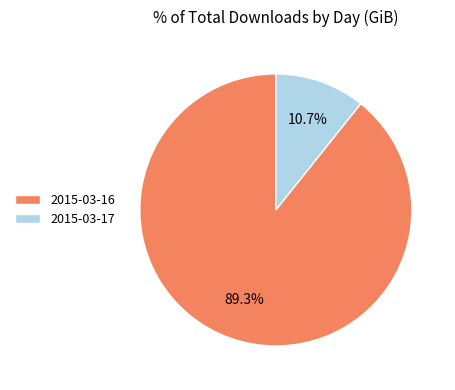

Is there a majority slice in this chart?

Yes